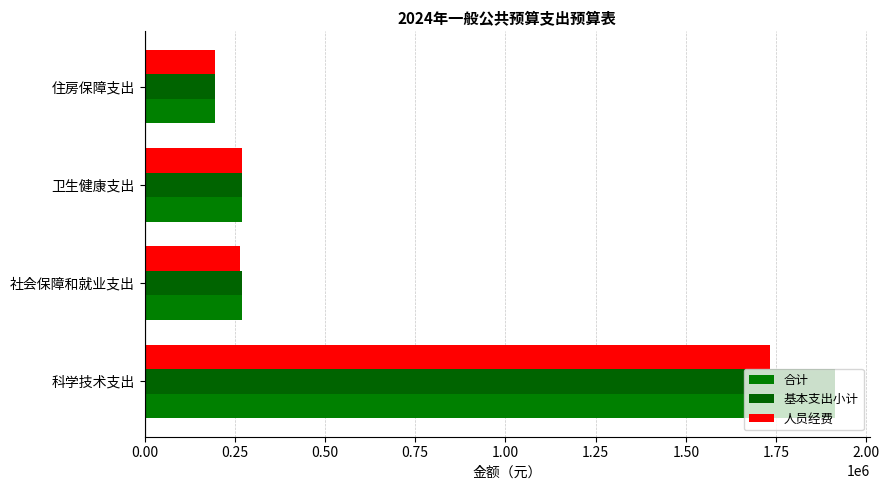

What is the difference between the maximum and minimum values in the 基本支出小计 series?

1718985.5